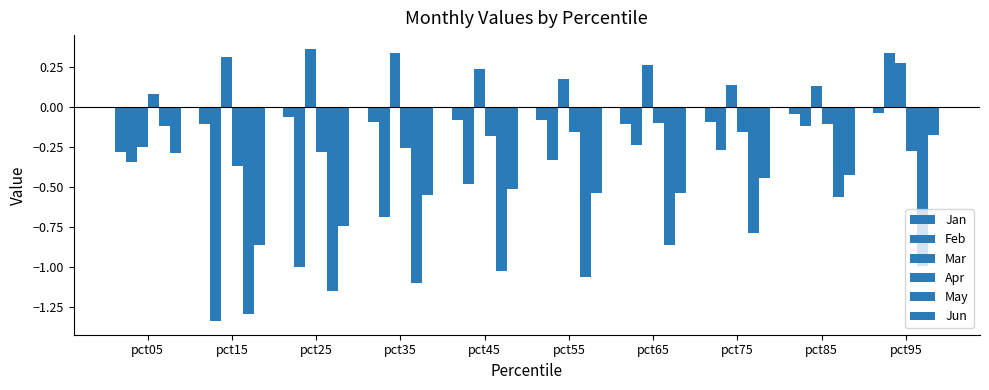

What is the average value of the May series?

-0.9